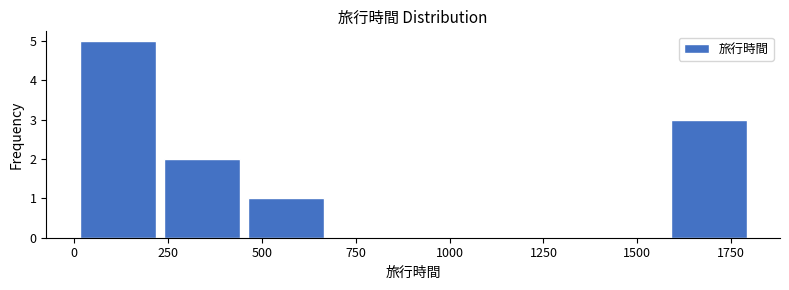

What is the height of the bar covering 0 to 250 on the x-axis? Neither the bar edges nor the heights are printed on the chart, so give them approximately, as read against the axes.

5